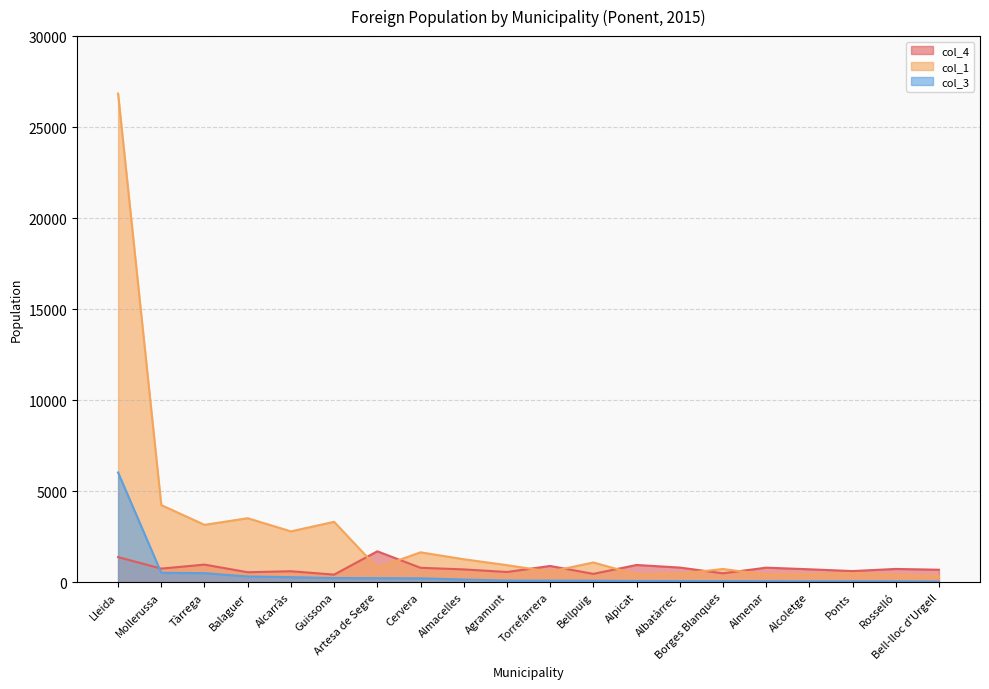

The col_1 series shows 1684 at Bellpuig. True or false?

False